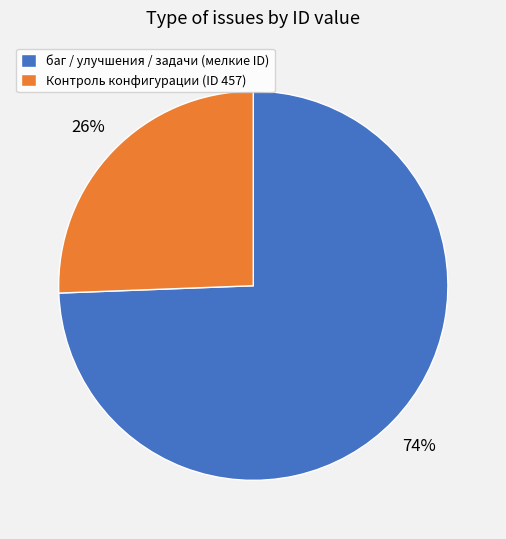

How many slices are in this pie chart?

2